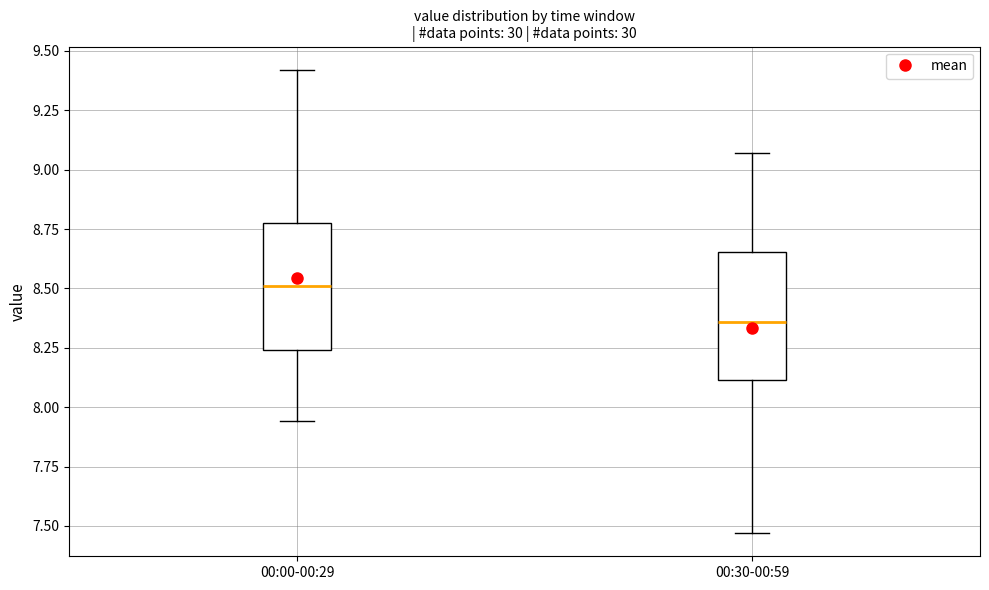

Where does the lower whisker of the box for 00:00-00:29 end on the y-axis? The values are not printed on the chart, so give them approximately, as read against the axis.

7.95